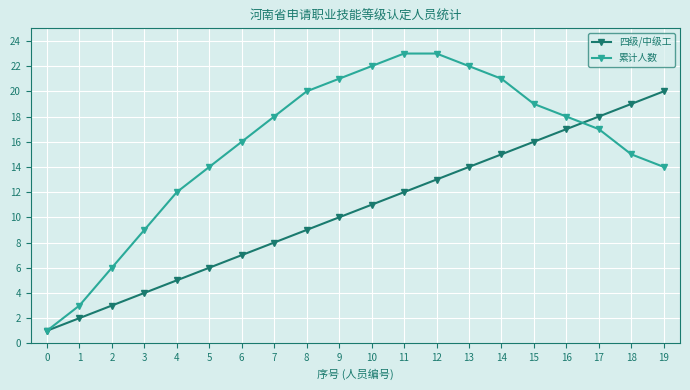

What is the difference between the maximum and second lowest values in the 累计人数 series?

20